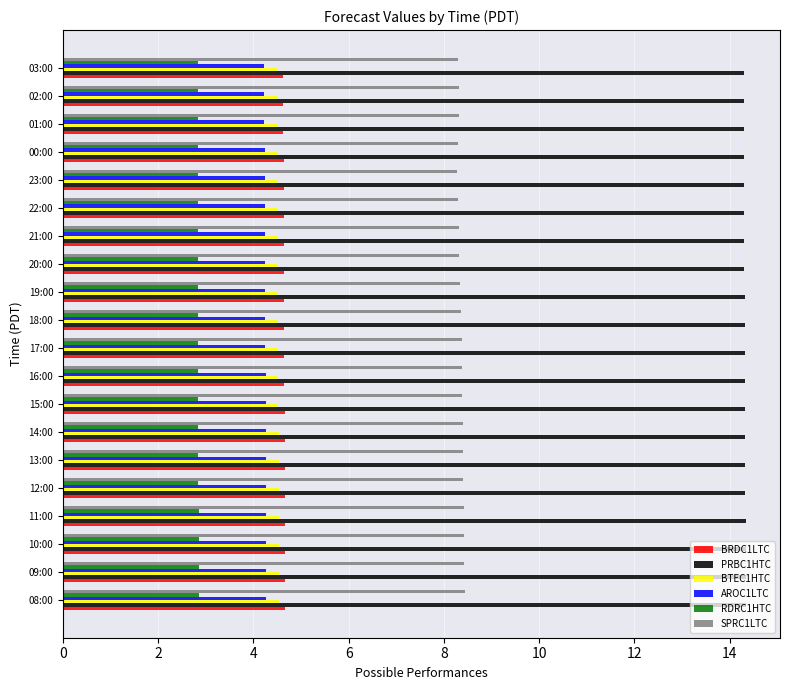

What is the difference between the highest and lowest values at 01:00?

11.5